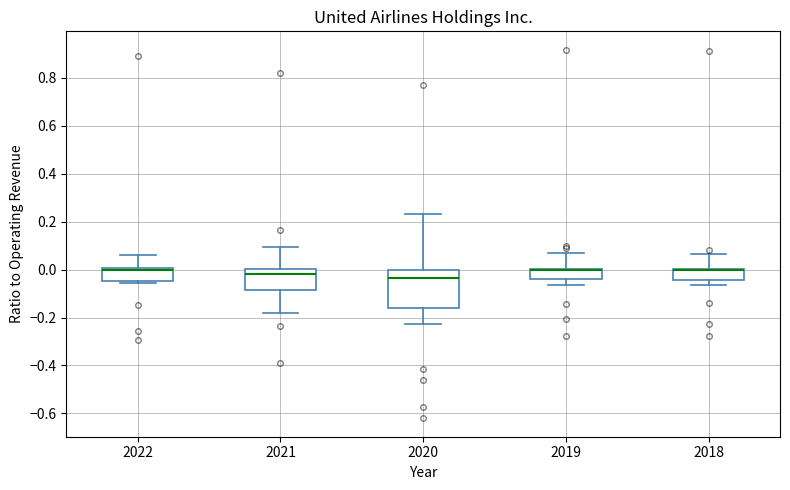

Reading left to right, read every box against the y-axis: the position of its median line, the range the box covers, and the ends of its whiskers. The values are not printed on the chart, so give them approximately, as read against the axis.

2022: median 0.00 (drawn on the box's upper edge), box -0.04 to 0.00, whiskers -0.06 to 0.06
2021: median -0.02, box -0.08 to 0.00, whiskers -0.18 to 0.10
2020: median -0.04, box -0.16 to 0.00, whiskers -0.22 to 0.24
2019: median 0.00 (drawn on the box's upper edge), box -0.04 to 0.00, whiskers -0.06 to 0.06
2018: median 0.00 (drawn on the box's upper edge), box -0.04 to 0.00, whiskers -0.06 to 0.06